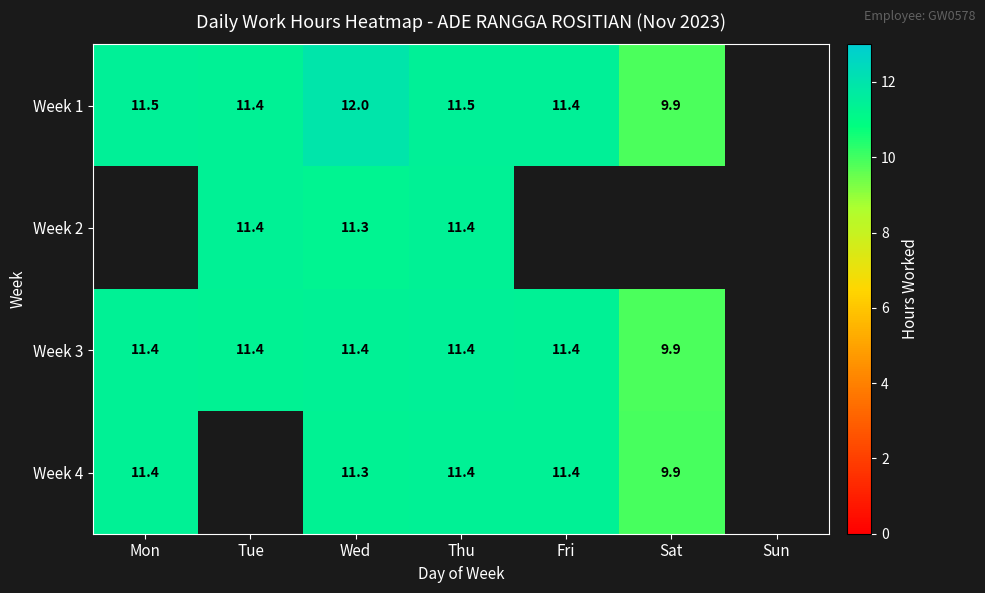

At how many categories does at least one series exceed 9?

6